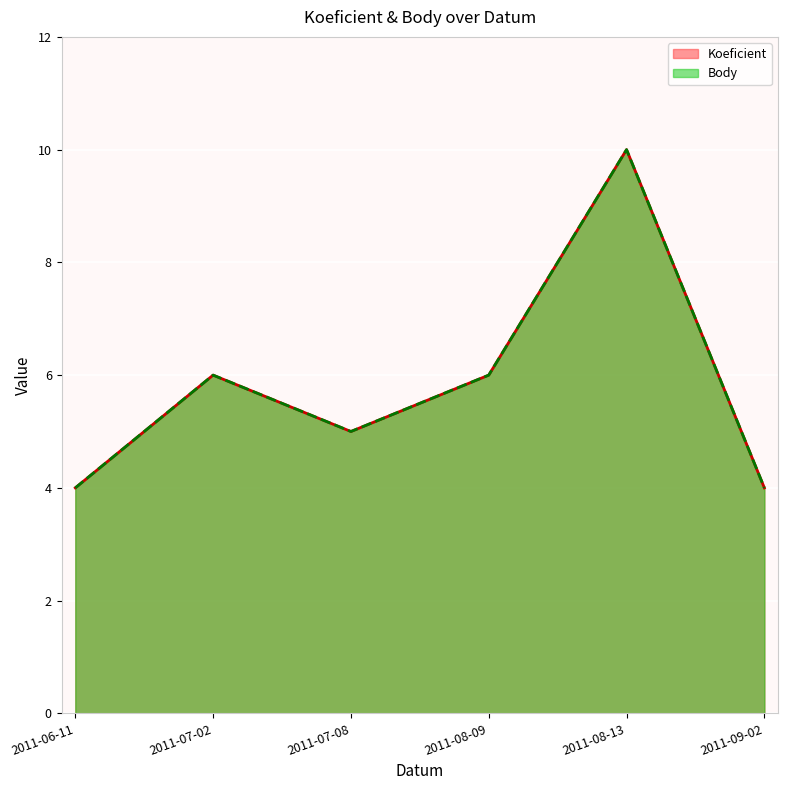

Rank the series by their maximum value, from highest to lowest.

Koeficient, Body